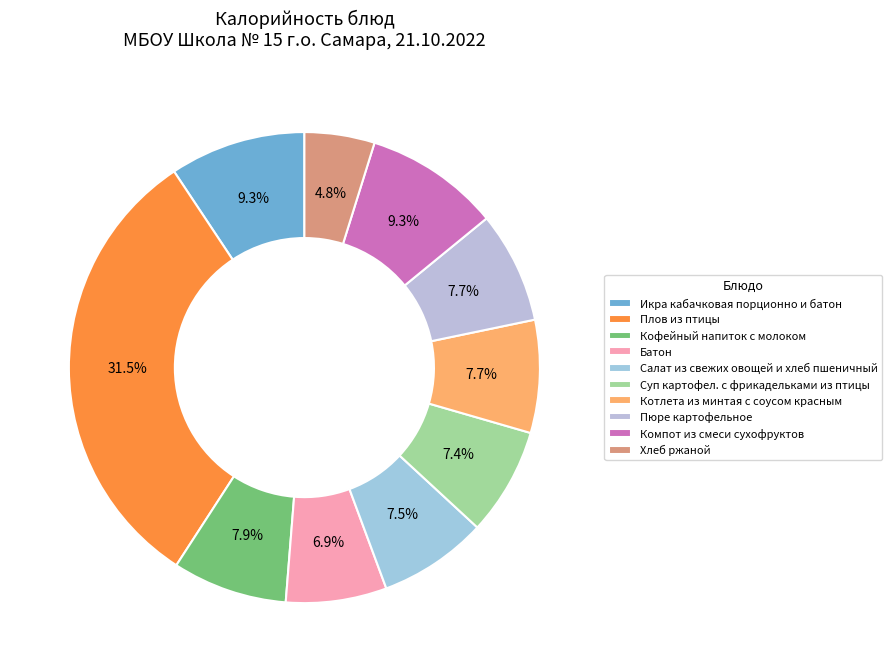

What is the smallest slice in the pie chart?

Хлеб ржаной